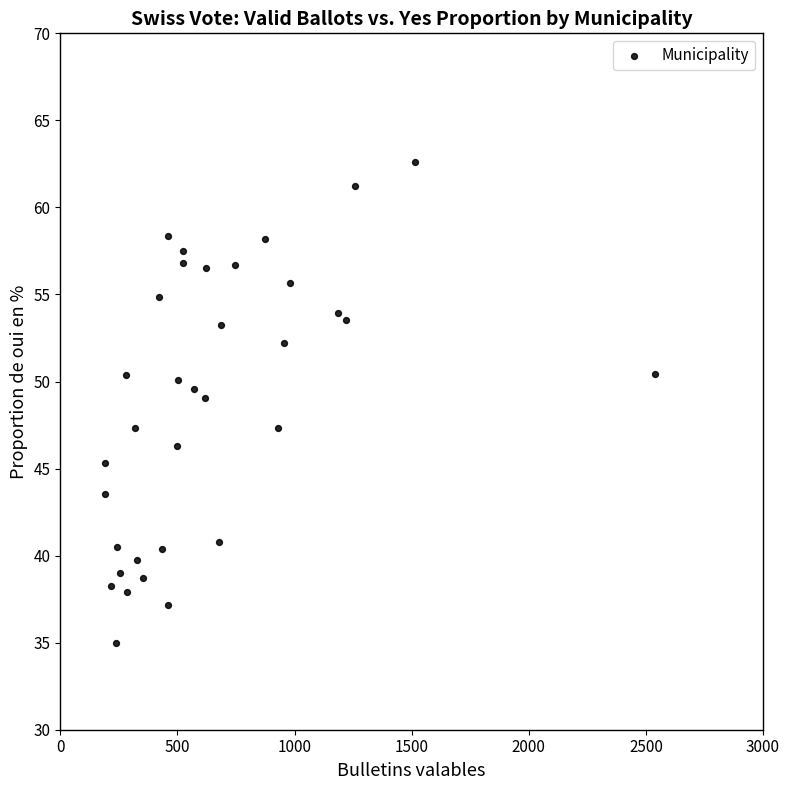

What is the range of Y values (max minus min)?

27.6